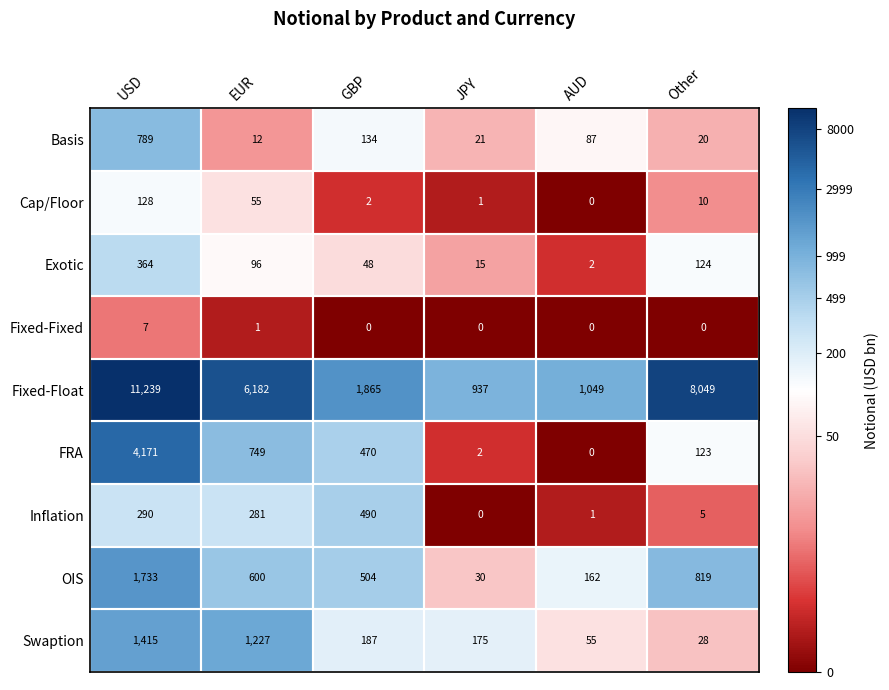

What is the approximate value of Basis at Other, to the nearest 10?

20